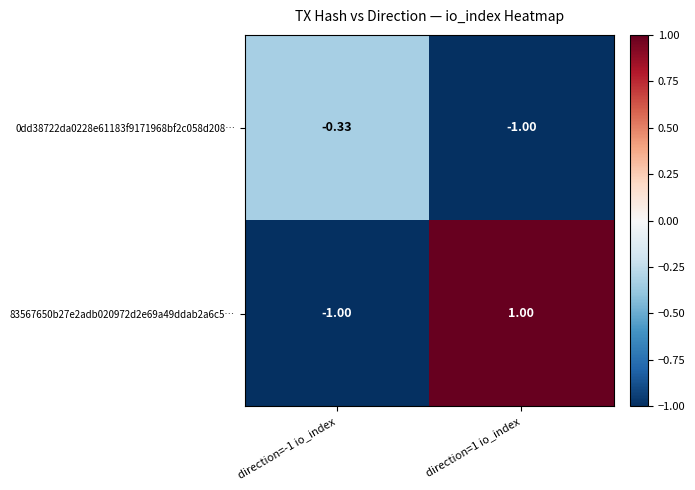

Between direction=-1 io_index and direction=1 io_index, which series saw the biggest shift?

83567650b27e2adb020972d2e69a49ddab2a6c5…